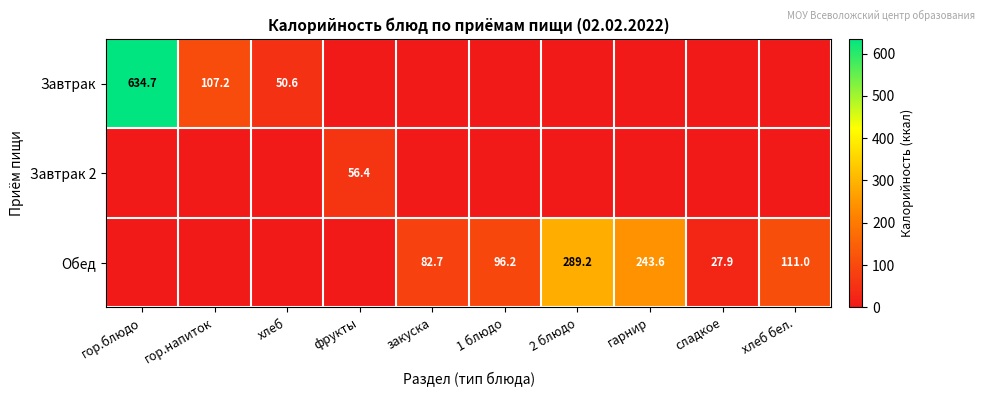

True or false: Обед has a value of 187.2 at 2 блюдо.

False